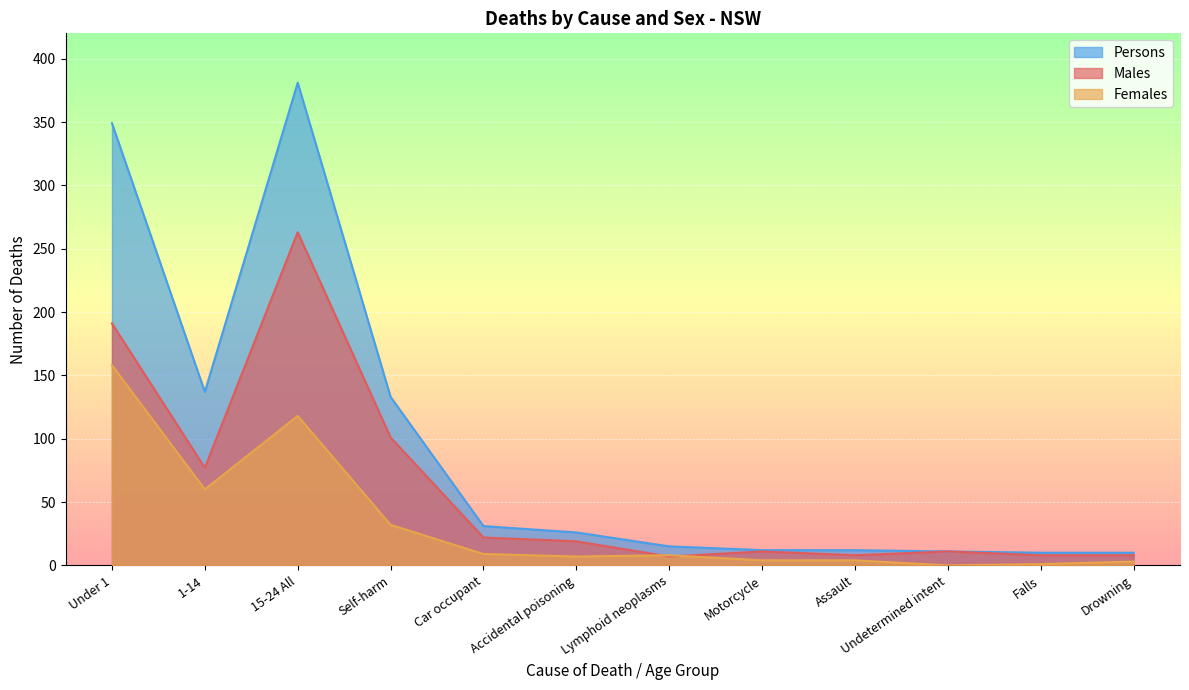

At which label does Persons reach its minimum?

Falls